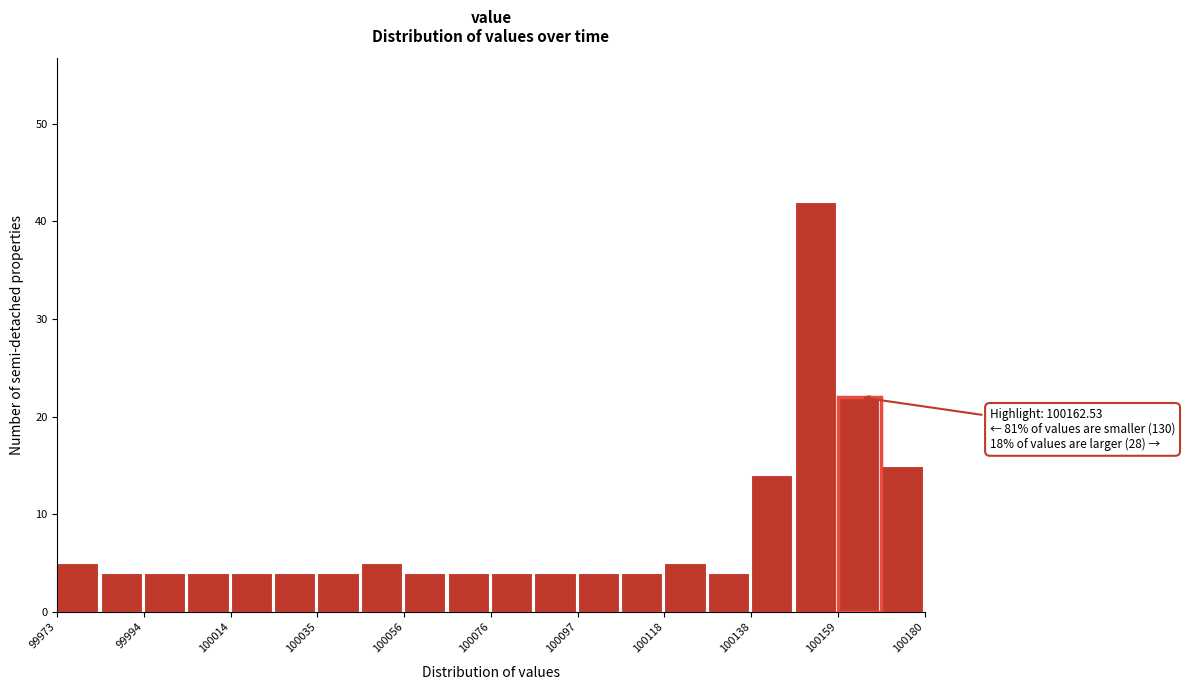

Read against the x-axis, roughly where is the centre of the tallest bar?

100155